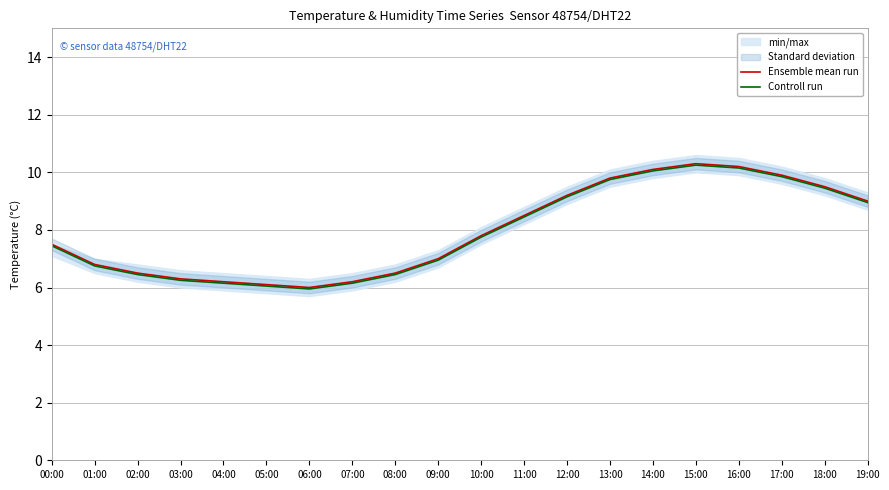

List the labels in order of Controll run value, largest first.

15:00, 16:00, 14:00, 17:00, 13:00, 18:00, 12:00, 19:00, 11:00, 10:00, 00:00, 09:00, 01:00, 02:00, 08:00, 03:00, 04:00, 07:00, 05:00, 06:00